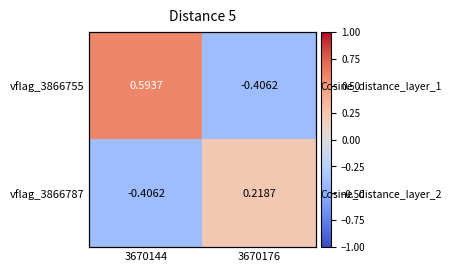

What is the difference between the vflag_3866787 values at 3670176 and 3670144?

0.6